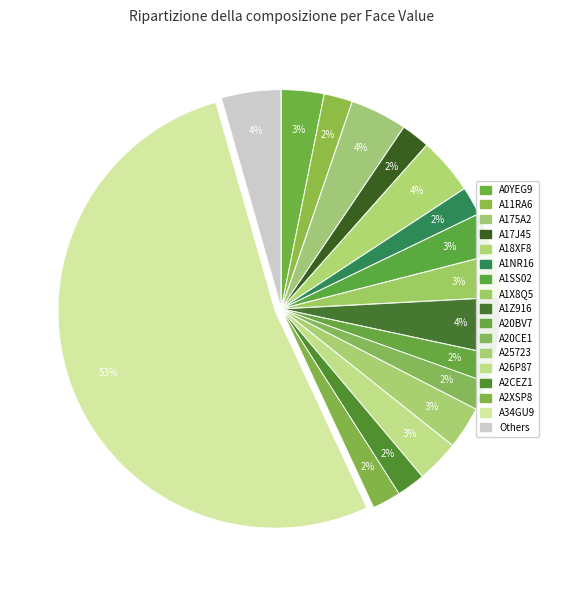

How many slices are in this pie chart?

17